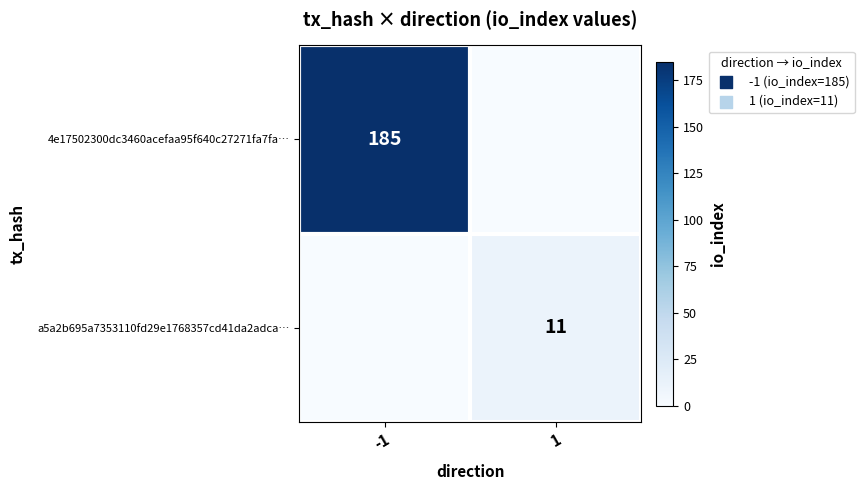

How many categories are shown in the chart?

2